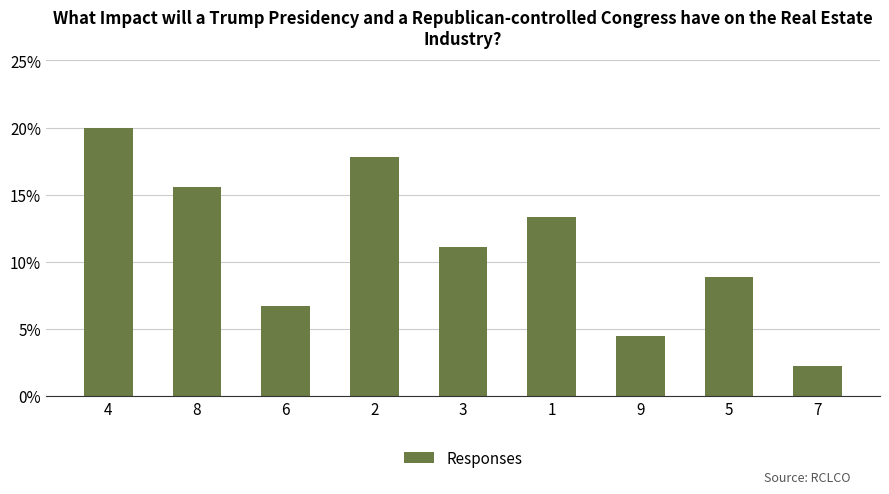

Which label corresponds to the smallest value in the chart?

7